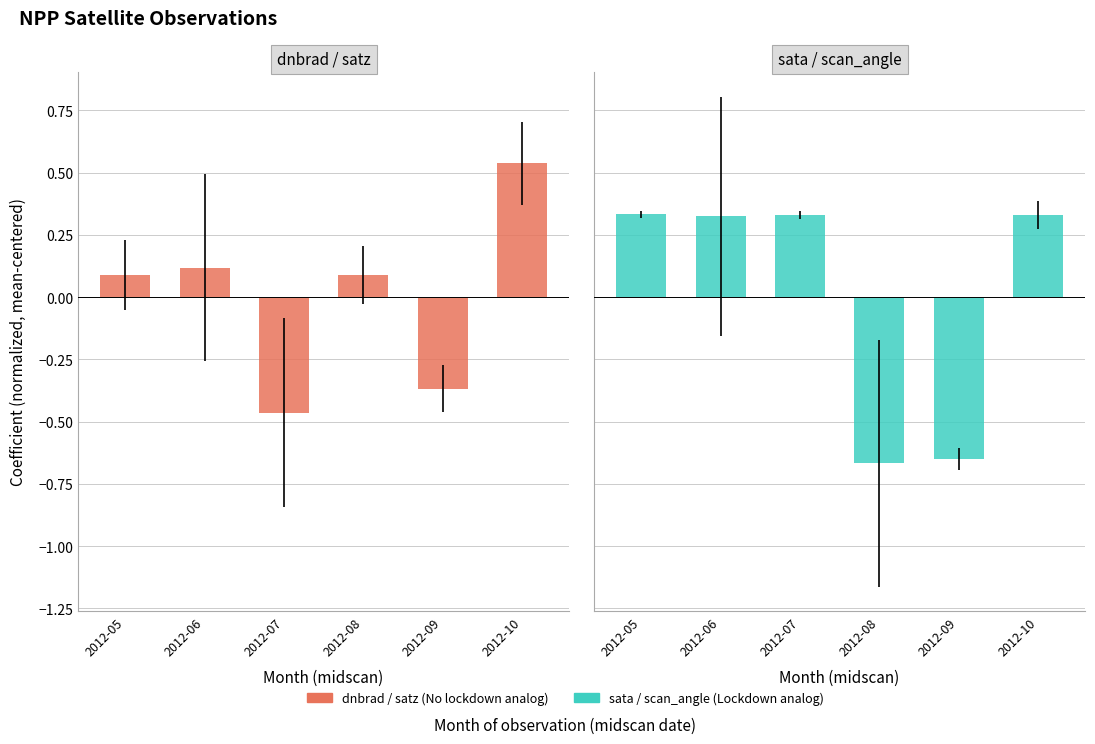

Reading right to left, what are all the values shown in this chart?

dnbrad / satz: 2012-10=0.5	2012-09=-0.4	2012-08=0.1	2012-07=-0.5	2012-06=0.1	2012-05=0.1
sata / scan_angle: 2012-10=0.3	2012-09=-0.6	2012-08=-0.7	2012-07=0.3	2012-06=0.3	2012-05=0.3